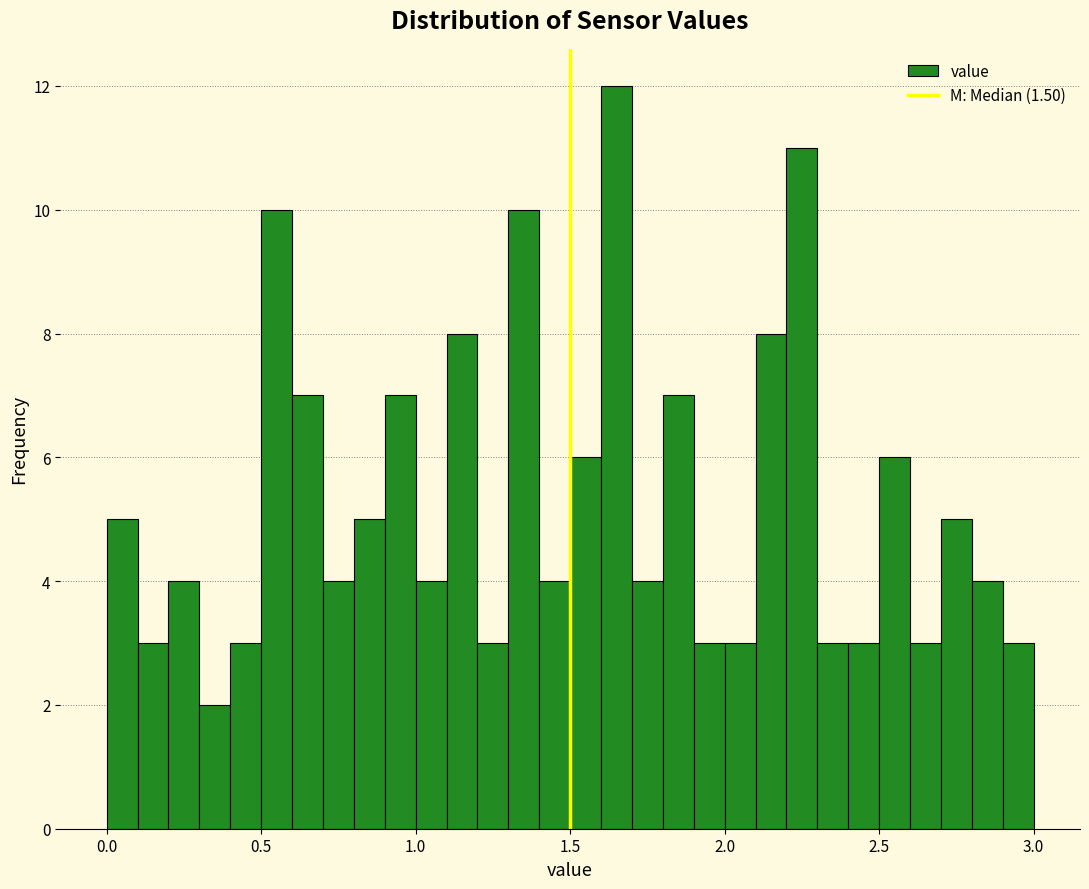

Read against the x-axis, roughly where is the centre of the tallest bar?

1.65